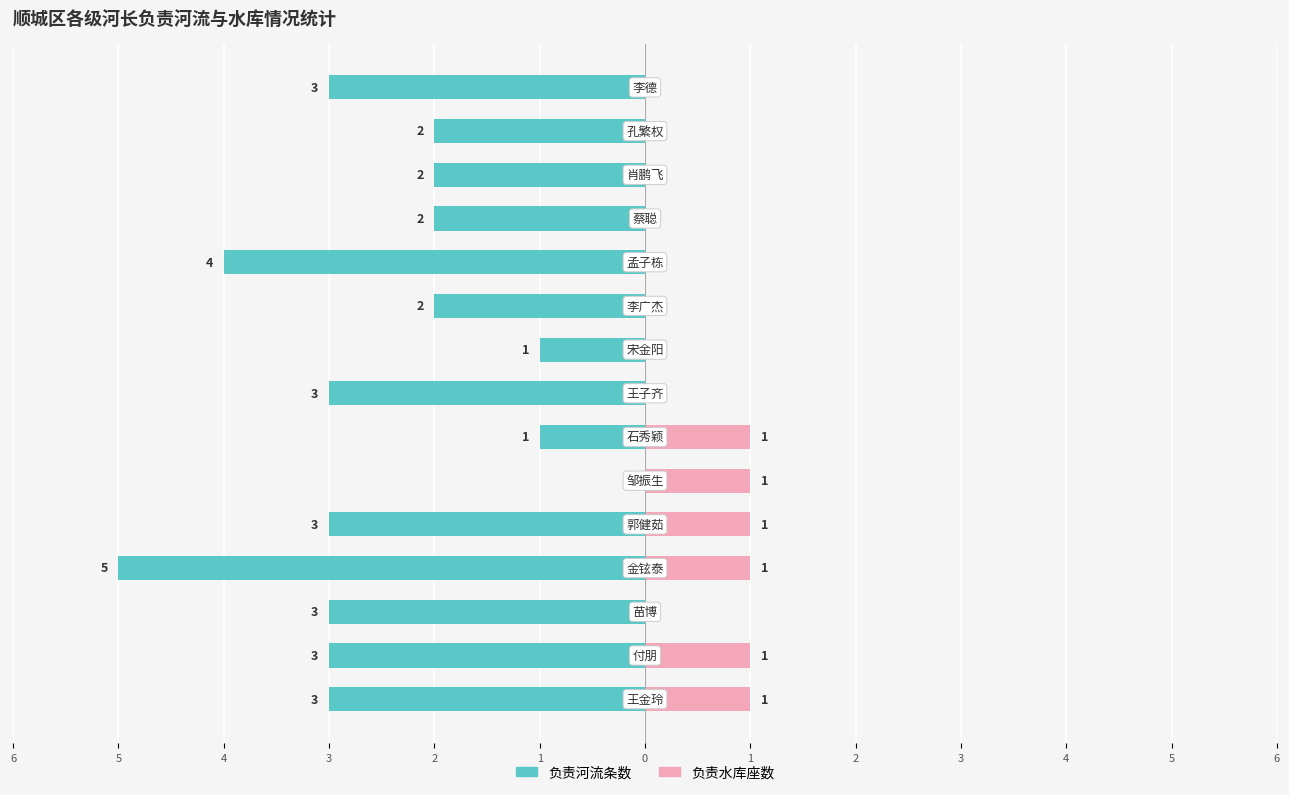

Reading left to right, what are all the values shown in this chart?

负责河流条数: -3	-3	-3	-5	-3	0	-1	-3	-1	-2	-4	-2	-2	-2	-3
负责水库座数: 1	1	0	1	1	1	1	0	0	0	0	0	0	0	0